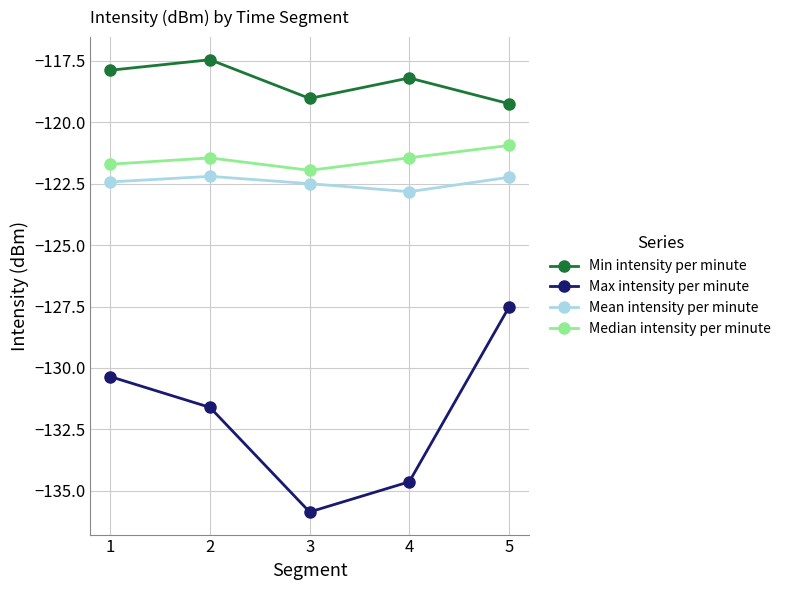

What is the value of the Min intensity per minute point at the 5th from the left?

-119.2